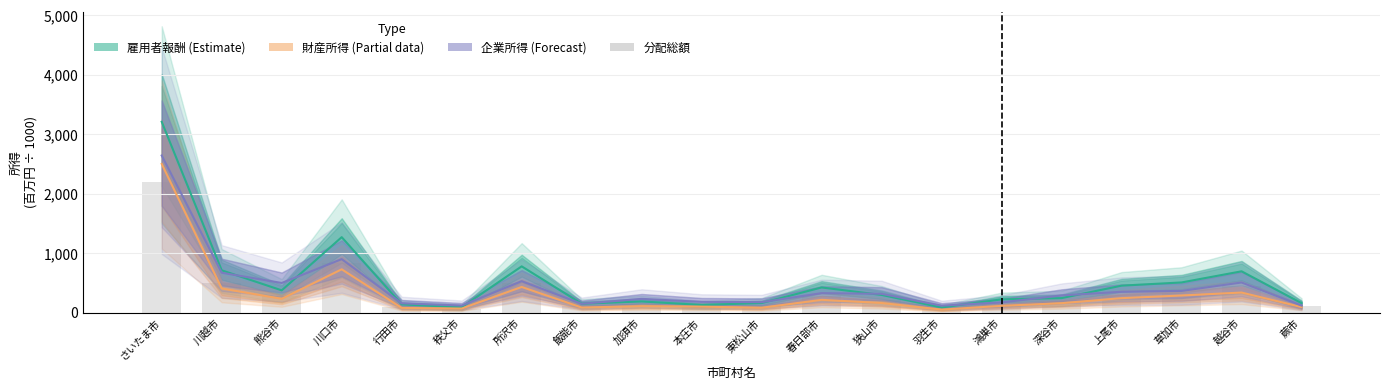

What is the value of the 企業所得 (Forecast) bar at the 10th from the left?

184.7